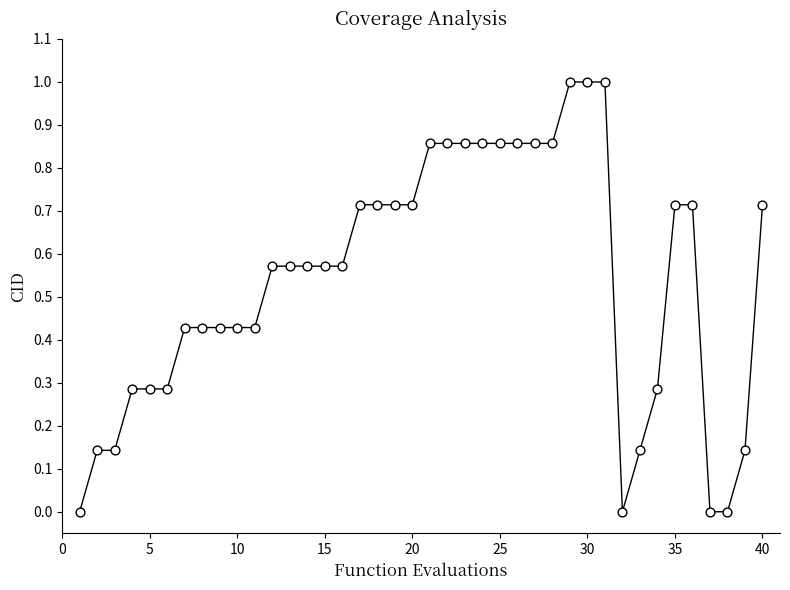

What is the range of Y values (max minus min)?

1.0